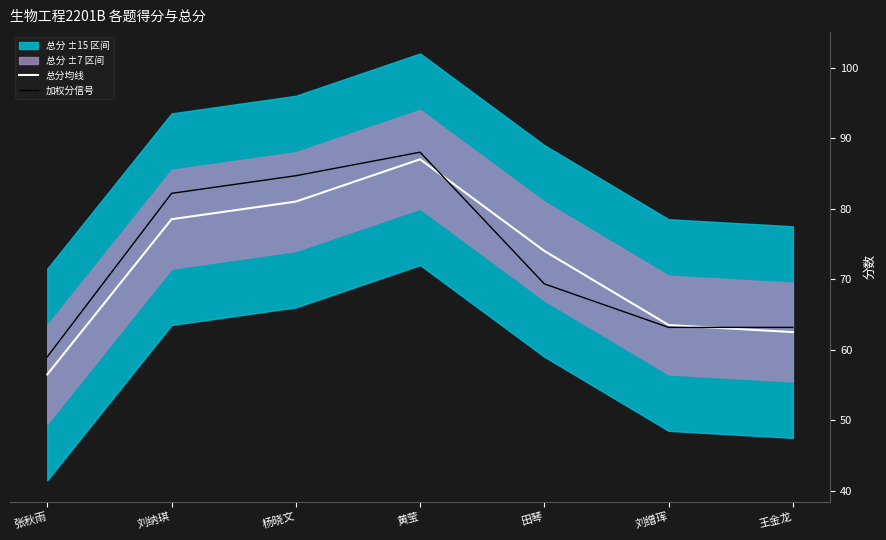

Reading left to right, extract all data points from this chart.

总分均线: 张秋雨=56.5	刘纳琪=78.5	杨晓文=81.0	黄莹=87.0	田琴=74.0	刘缯珲=63.5	王金龙=62.5
加权分信号: 张秋雨=59.0	刘纳琪=82.2	杨晓文=84.7	黄莹=88.0	田琴=69.3	刘缯珲=63.2	王金龙=63.2